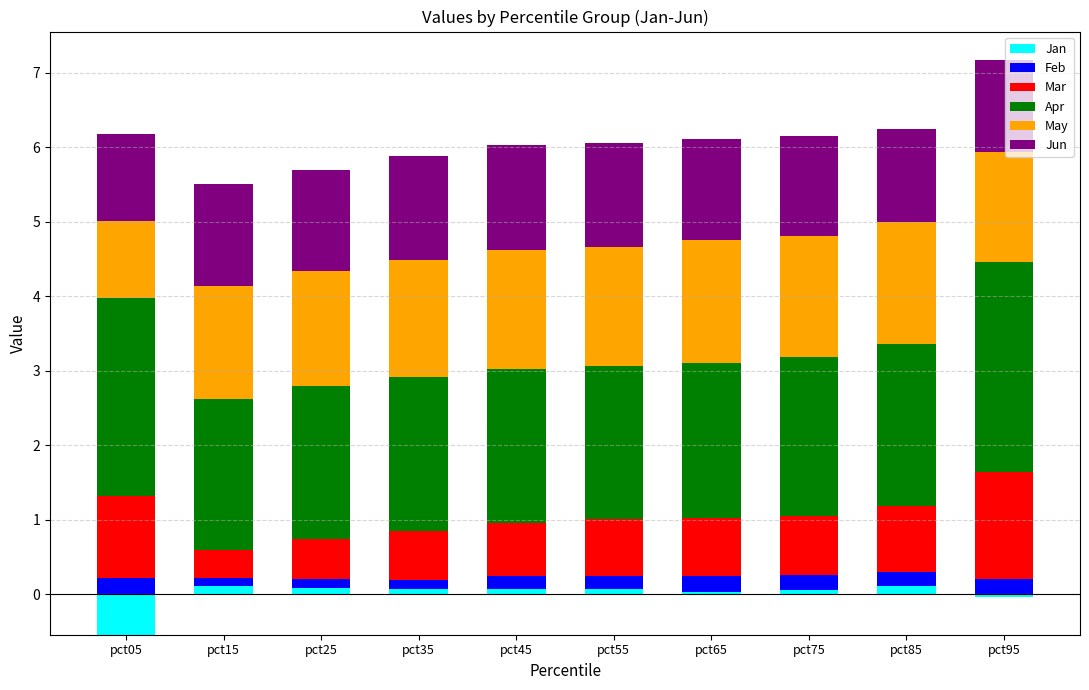

What is the value of the Feb bar at the 5th from the left?

0.2